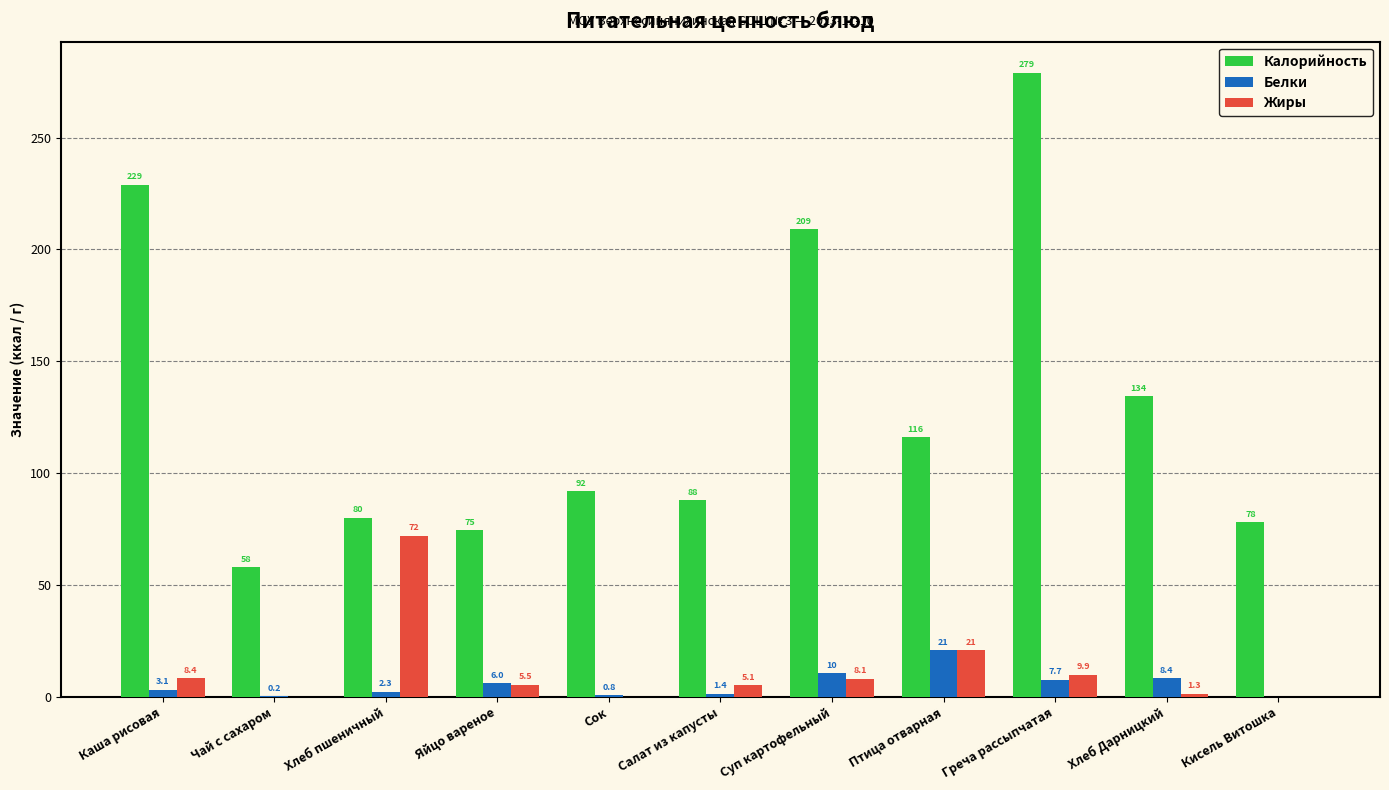

The Белки series shows 3.1 at Каша рисовая. True or false?

True